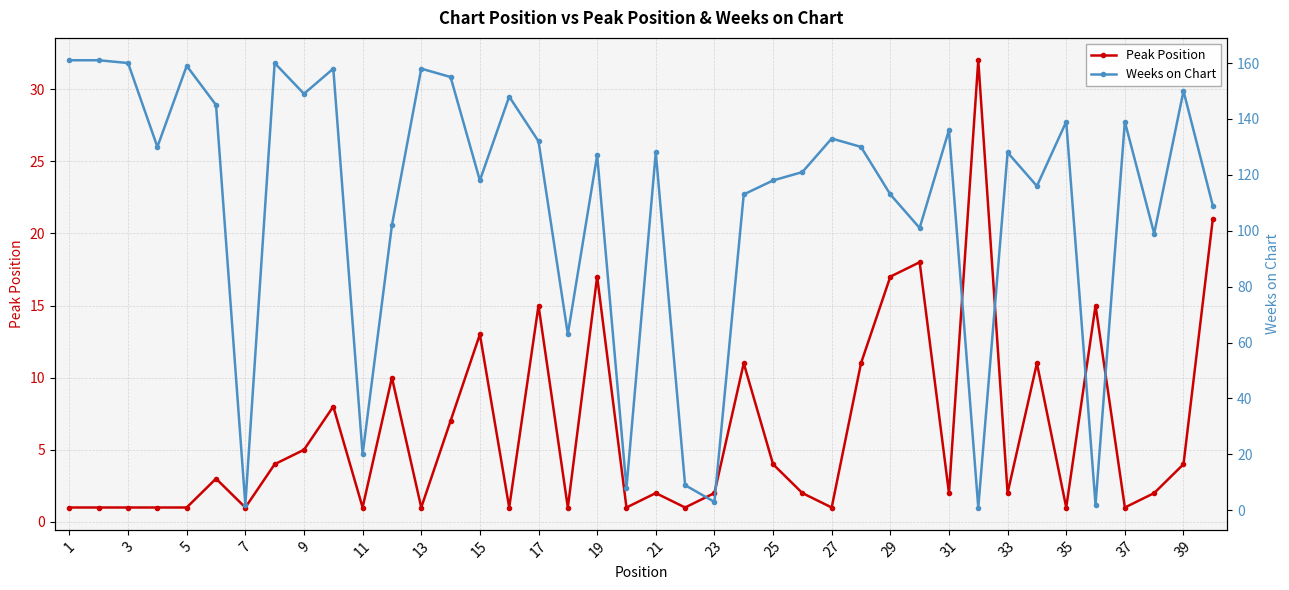

List the series in order of their overall mean, lowest first.

Peak Position, Weeks on Chart